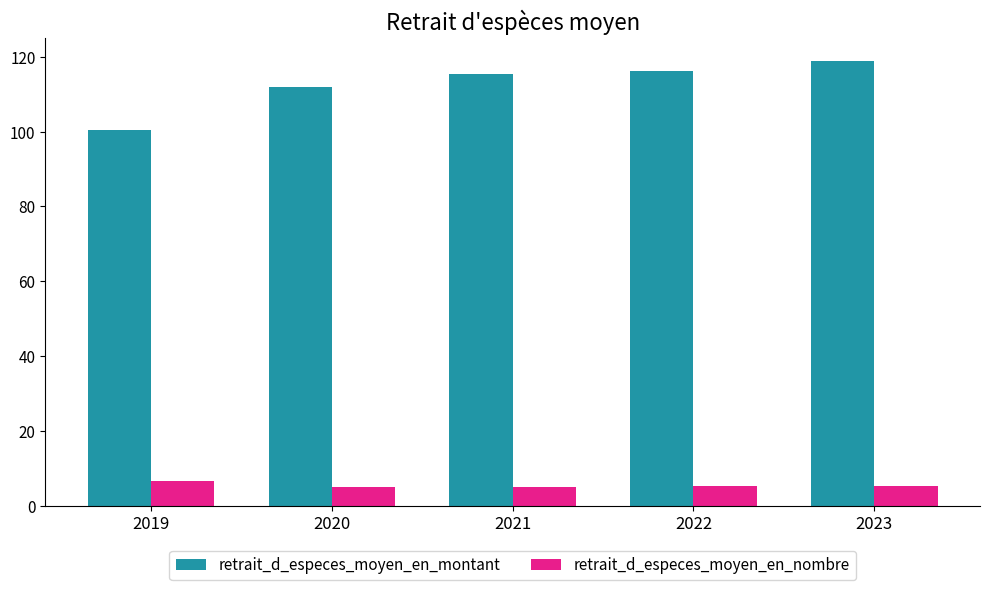

Read the retrait_d_especes_moyen_en_nombre value at 2022.

5.2